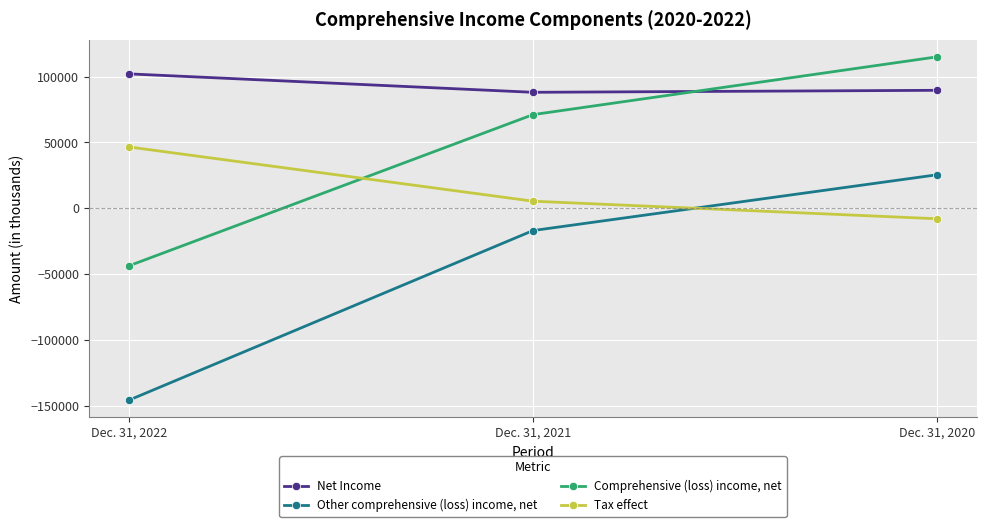

Is it true that Net Income equals 115649 at Dec. 31, 2021?

False